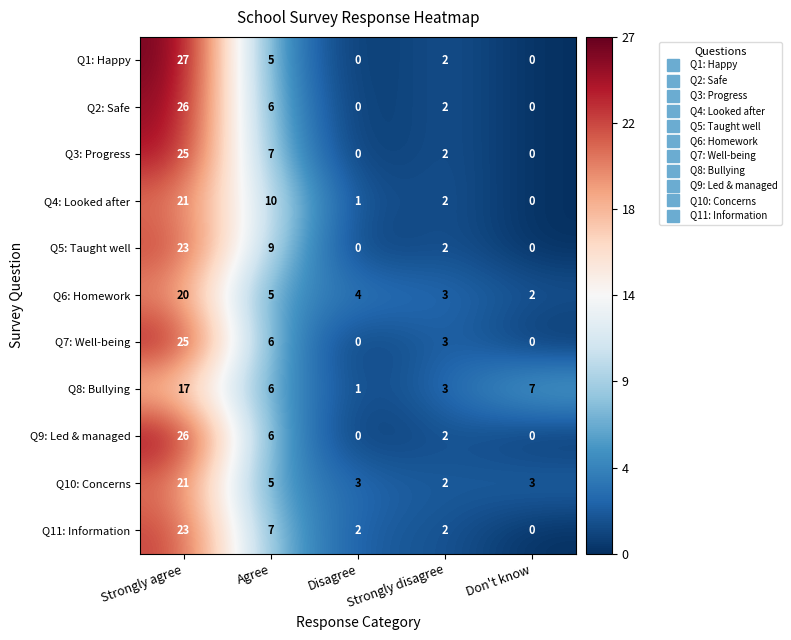

Count the number of data series in this chart.

11